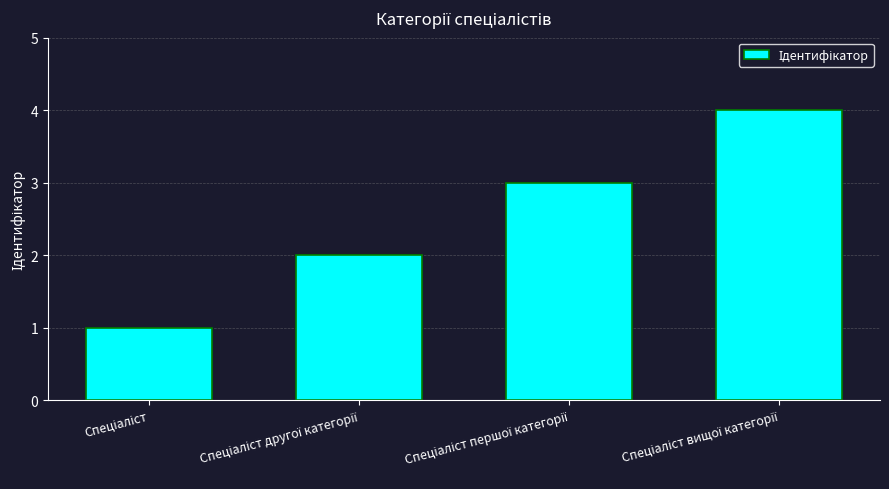

How many series are shown in this chart?

1